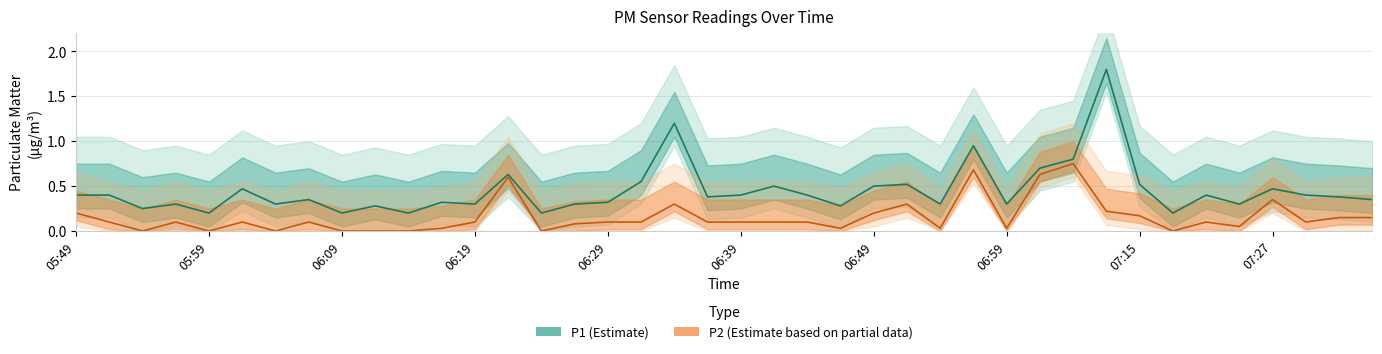

How many lines are shown in the chart?

2